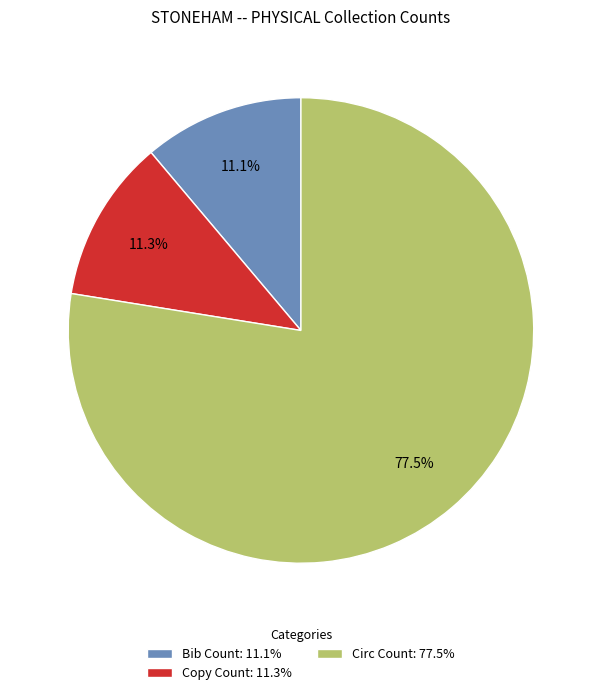

Do Bib Count and Copy Count together represent more than half of the pie?

No